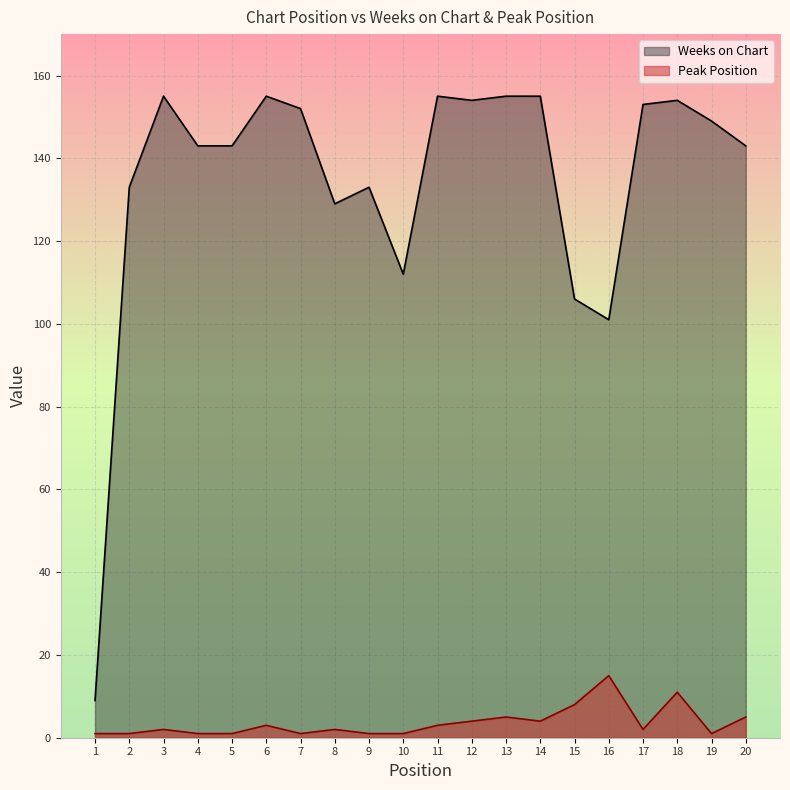

What are all the series names shown in the legend?

Weeks on Chart, Peak Position